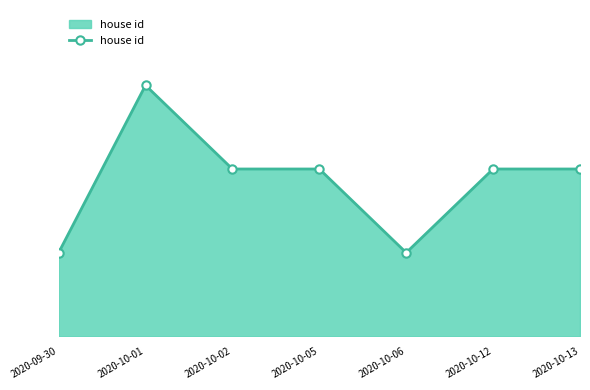

The value at 2020-10-01 is 2. True or false?

False